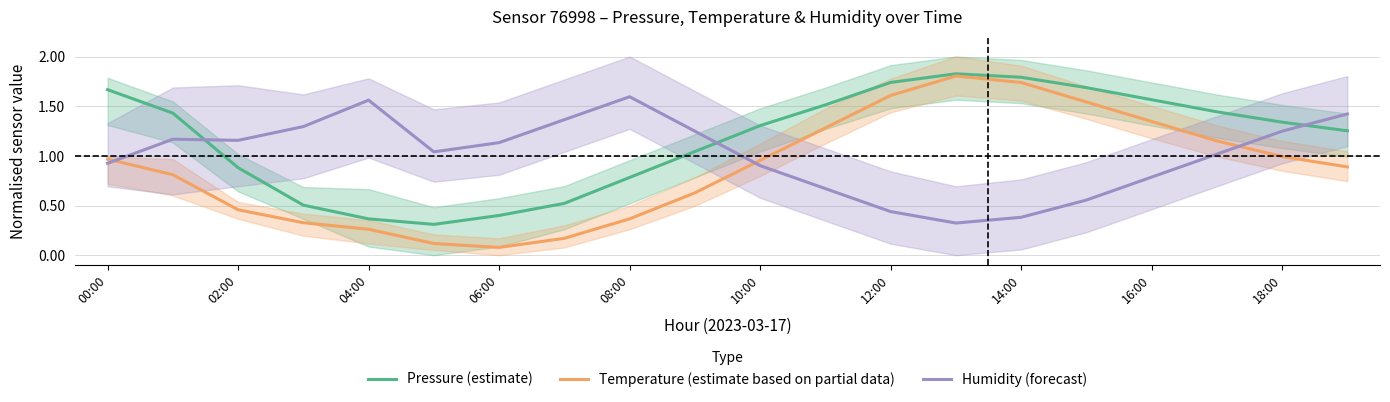

How many interior local peaks does the Temperature (estimate based on partial data) series have?

1